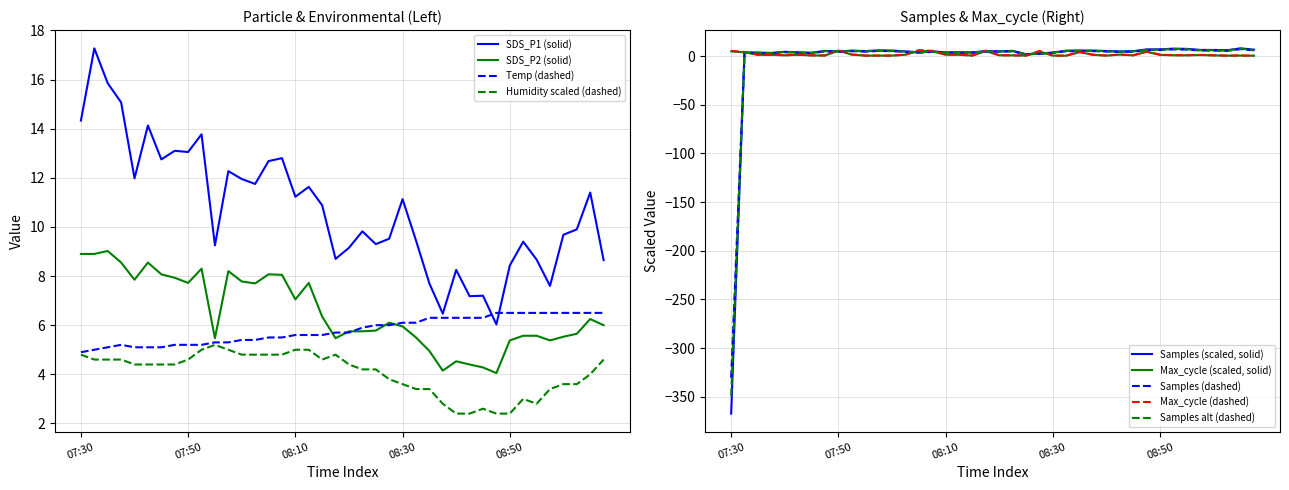

Which has a higher value, 08:30 or 08:20?

08:30